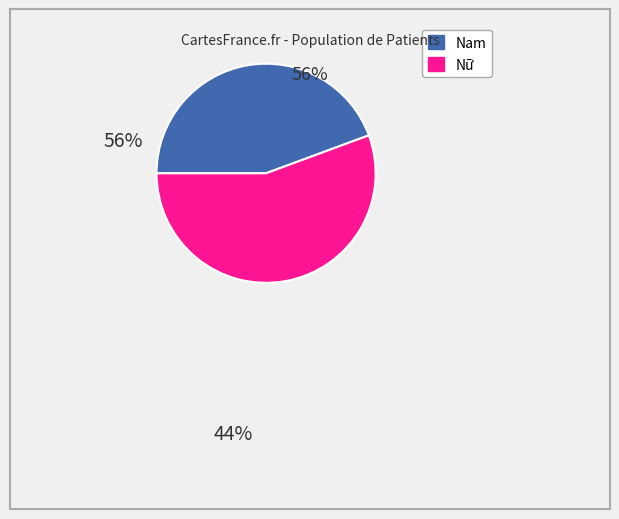

Does any single category account for the majority?

Yes